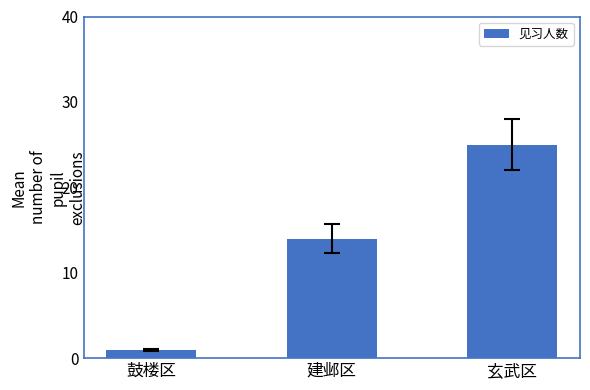

What position from the right is 玄武区?

1